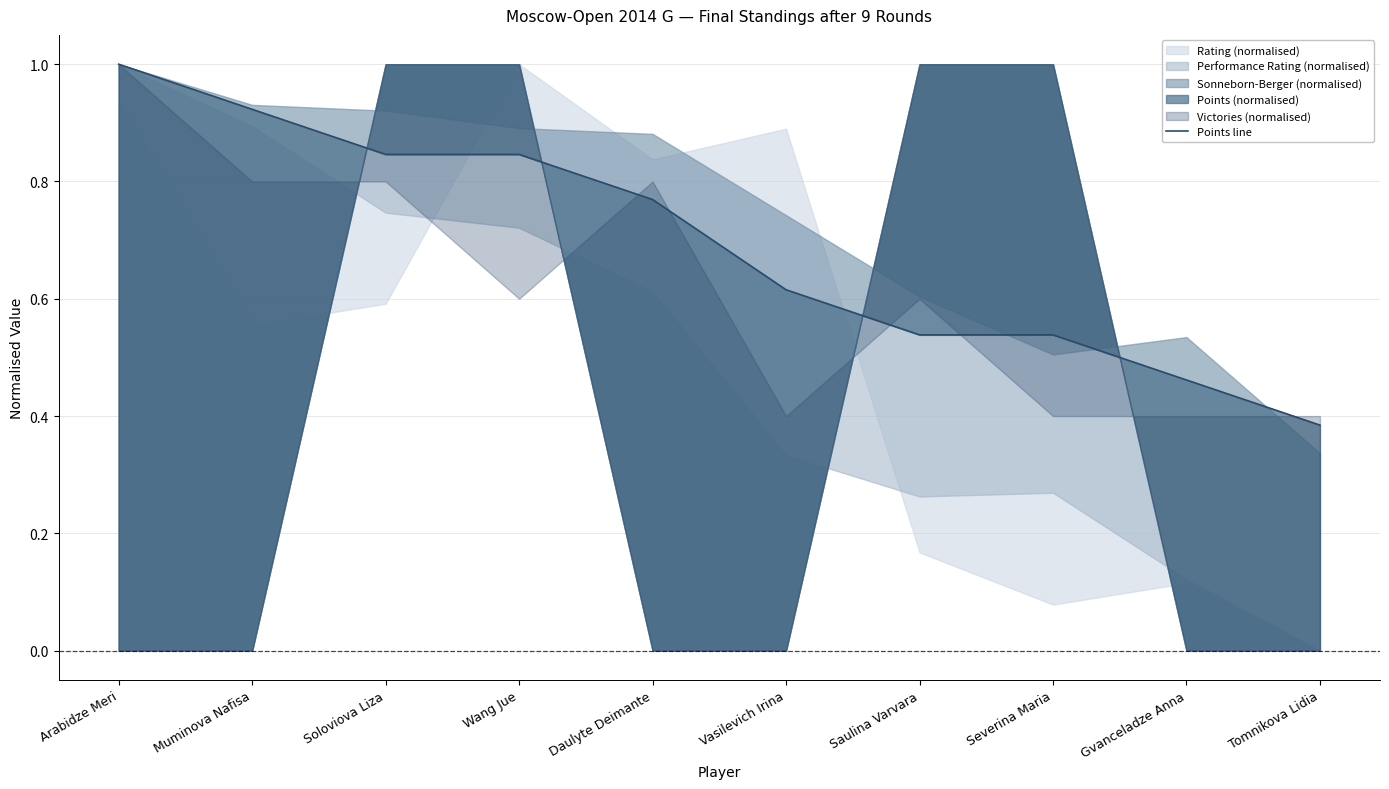

What position from the right is Tomnikova Lidia?

1